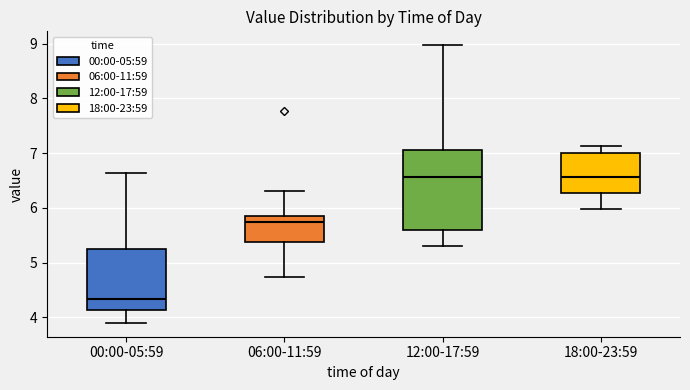

Reading left to right, transcribe this box plot: for each box, give where its median line is, the range the box spans, and where its two whiskers end, as read against the y-axis. The values are not printed on the chart, so give them approximately, as read against the axis.

00:00-05:59: median 4.3, box 4.1 to 5.3, whiskers 3.9 to 6.6
06:00-11:59: median 5.8 (just below the box's upper edge), box 5.4 to 5.8, whiskers 4.7 to 6.3
12:00-17:59: median 6.6, box 5.6 to 7.1, whiskers 5.3 to 9.0
18:00-23:59: median 6.6, box 6.3 to 7.0, whiskers 6.0 to 7.1